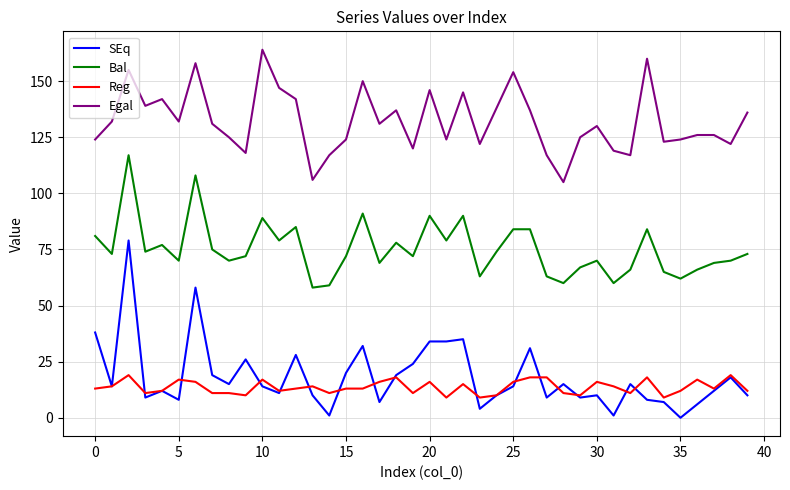

True or false: Bal and Reg intersect in this chart.

False